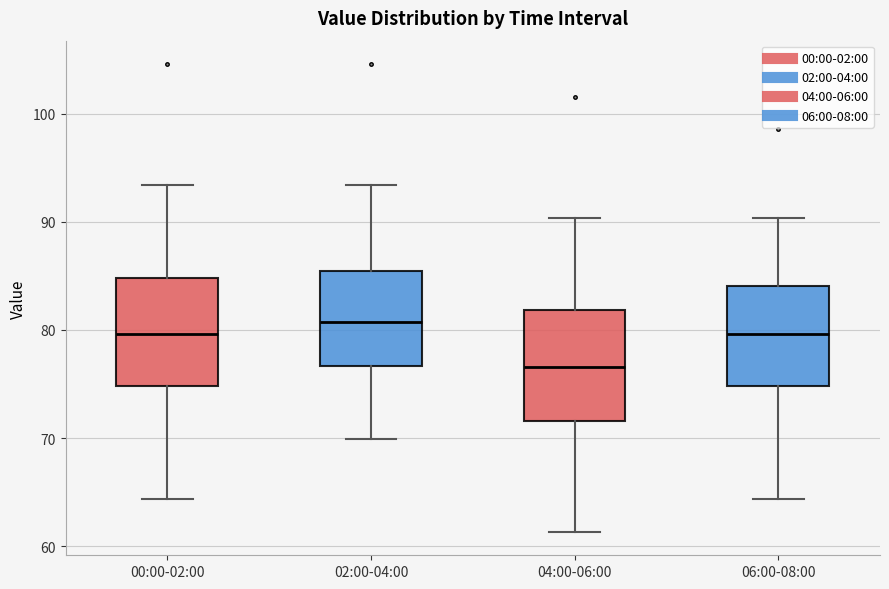

Where does the median line of the box for 00:00-02:00 sit on the y-axis? The values are not printed on the chart, so give them approximately, as read against the axis.

80